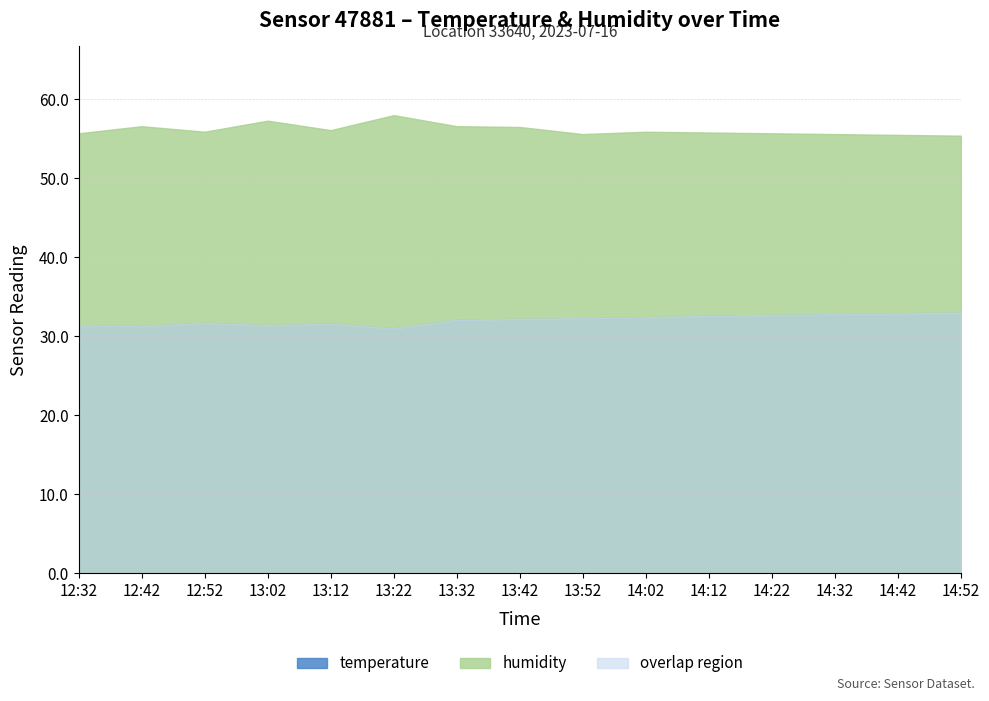

The humidity series shows 98.3 at 12:42. True or false?

False